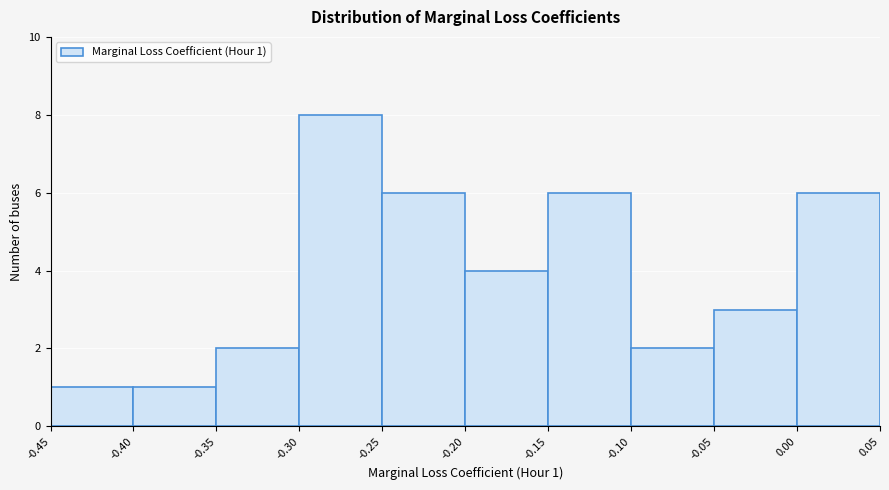

Over which range of the x-axis is the bar tallest?

-0.30 to -0.25